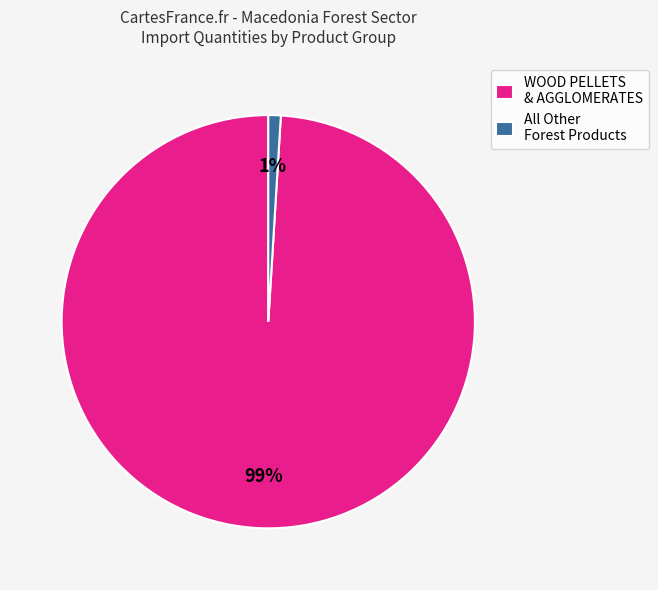

How many segments does this pie chart have?

2